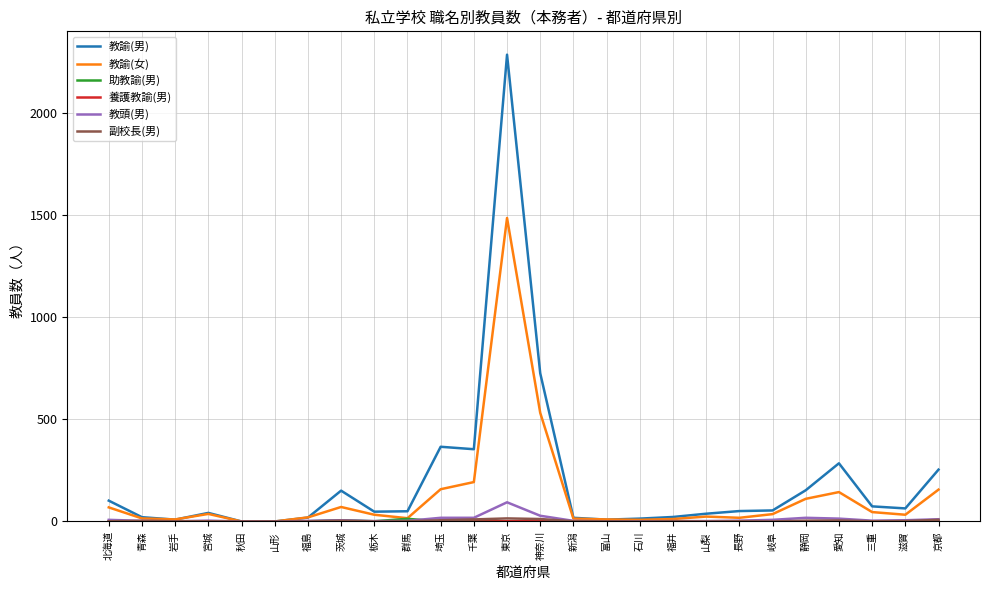

The 教諭(男) series shows 54 at 岐阜. True or false?

True